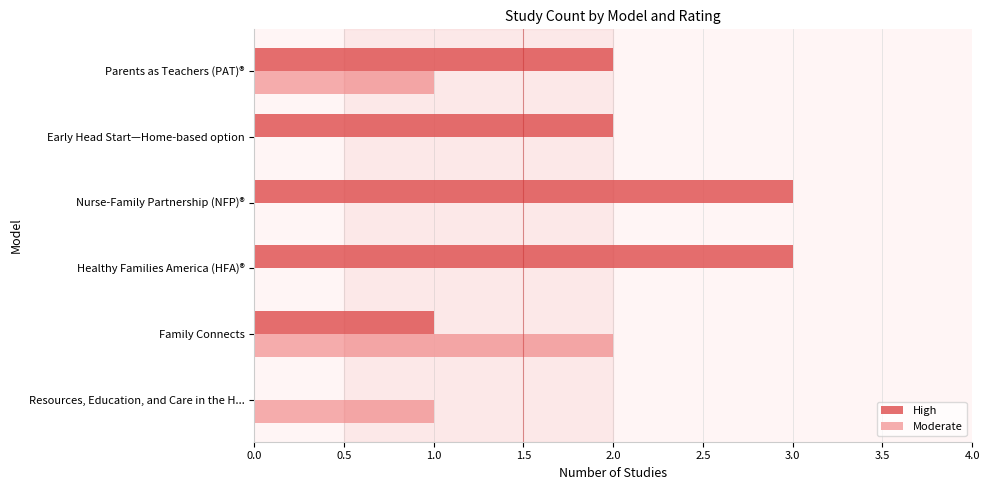

What is the sum of the High values at Parents as Teachers (PAT)® and Early Head Start—Home-based option?

4